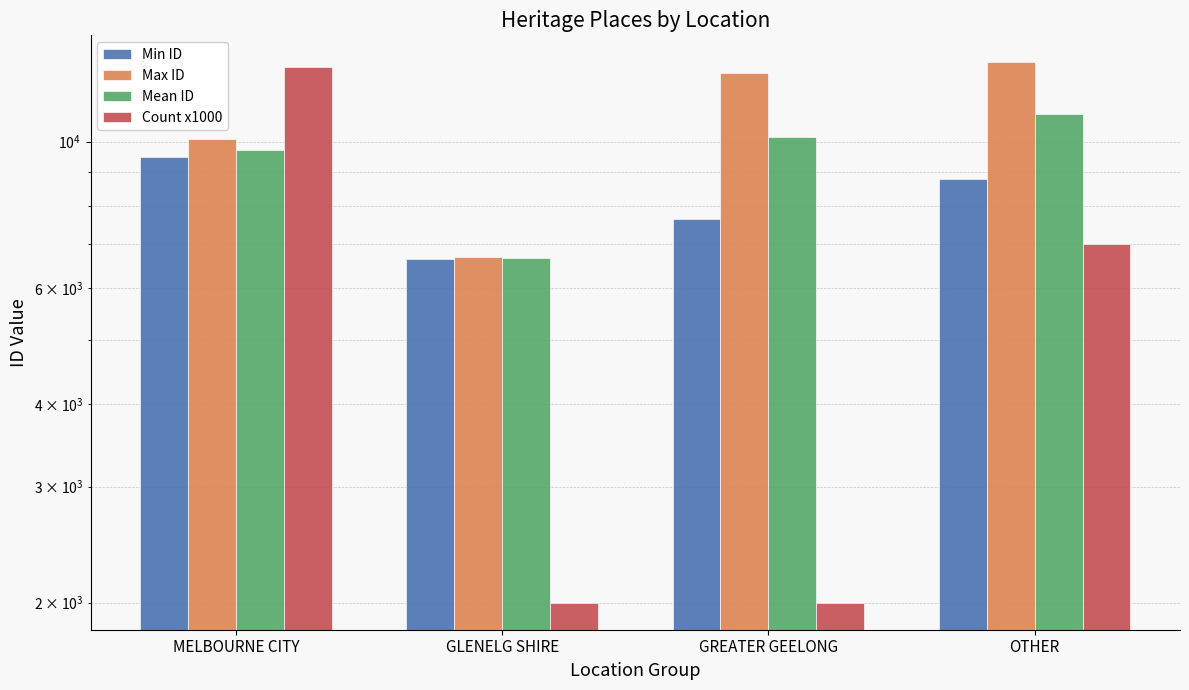

What is the sum of all Max ID values?

42680